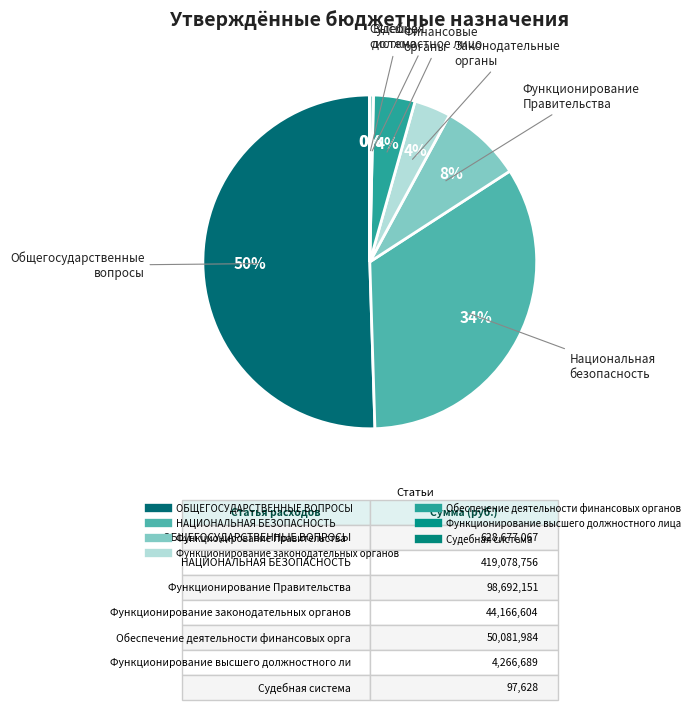

To the nearest percent, what is the difference between the largest and smallest slice percentages?

50%